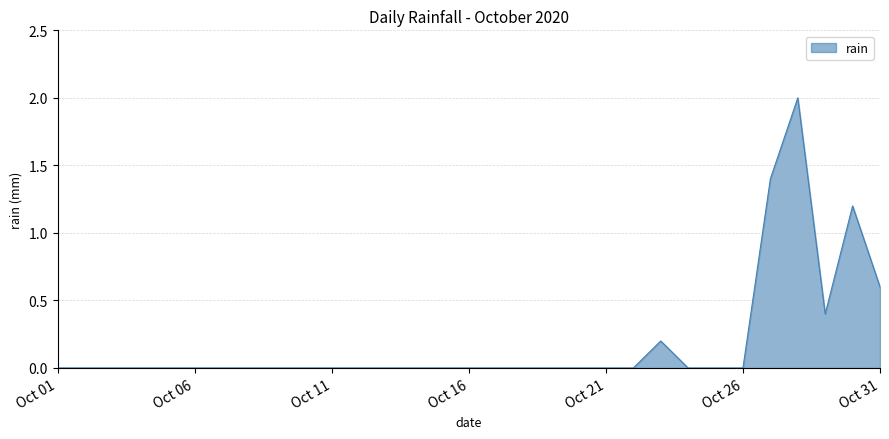

What is the maximum value shown in the chart?

2.0